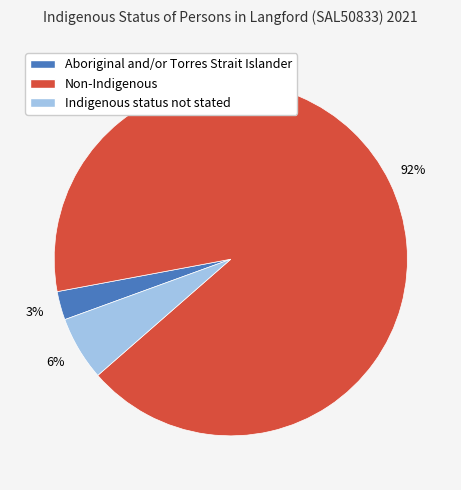

Is it true that Indigenous status not stated is 6% of the pie?

True